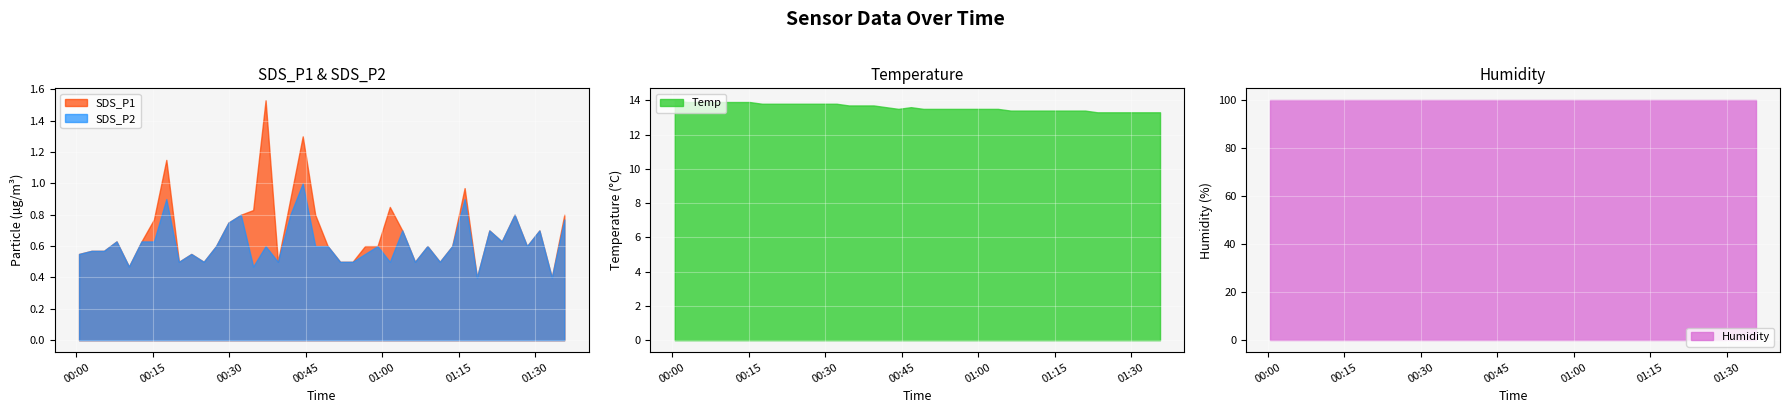

At how many categories does at least one series exceed 48?

40